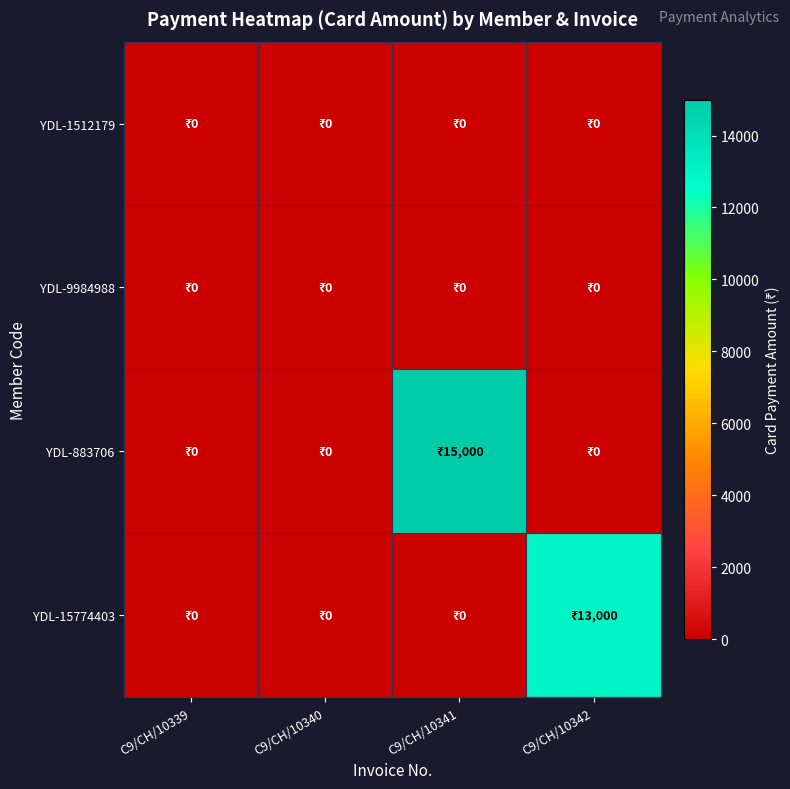

How many distinct data groups are displayed?

4